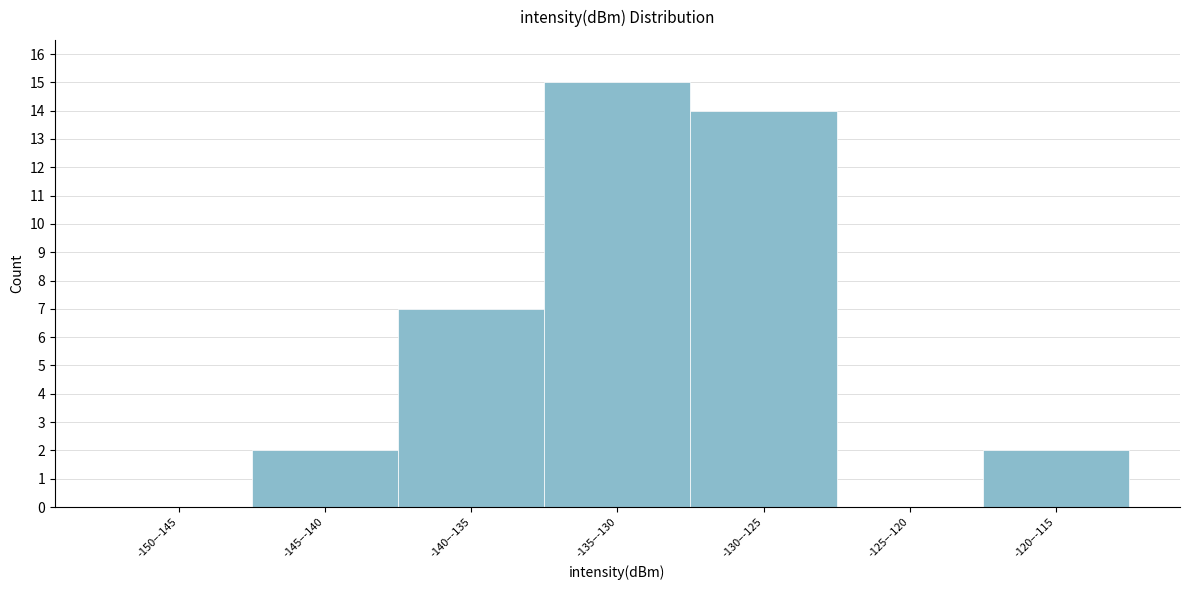

Reading right to left, transcribe all the data shown in this chart.

-120–-115=2	-125–-120=0	-130–-125=14	-135–-130=15	-140–-135=7	-145–-140=2	-150–-145=0